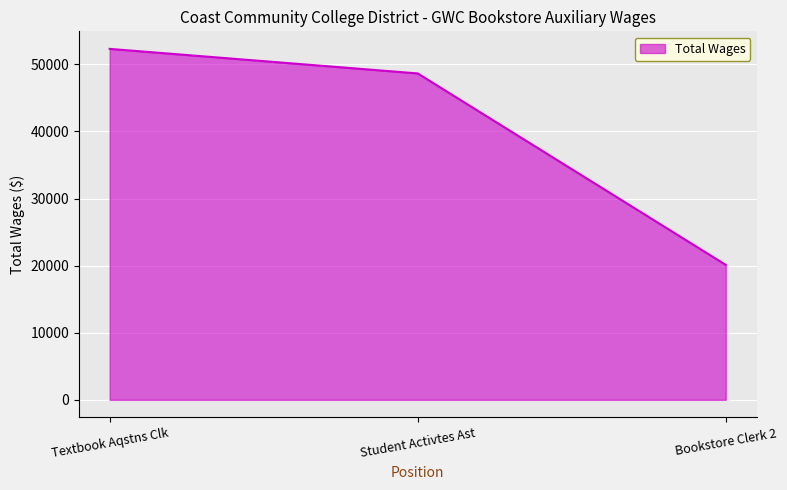

The chart shows a value of 20114 at Bookstore Clerk 2. True or false?

True